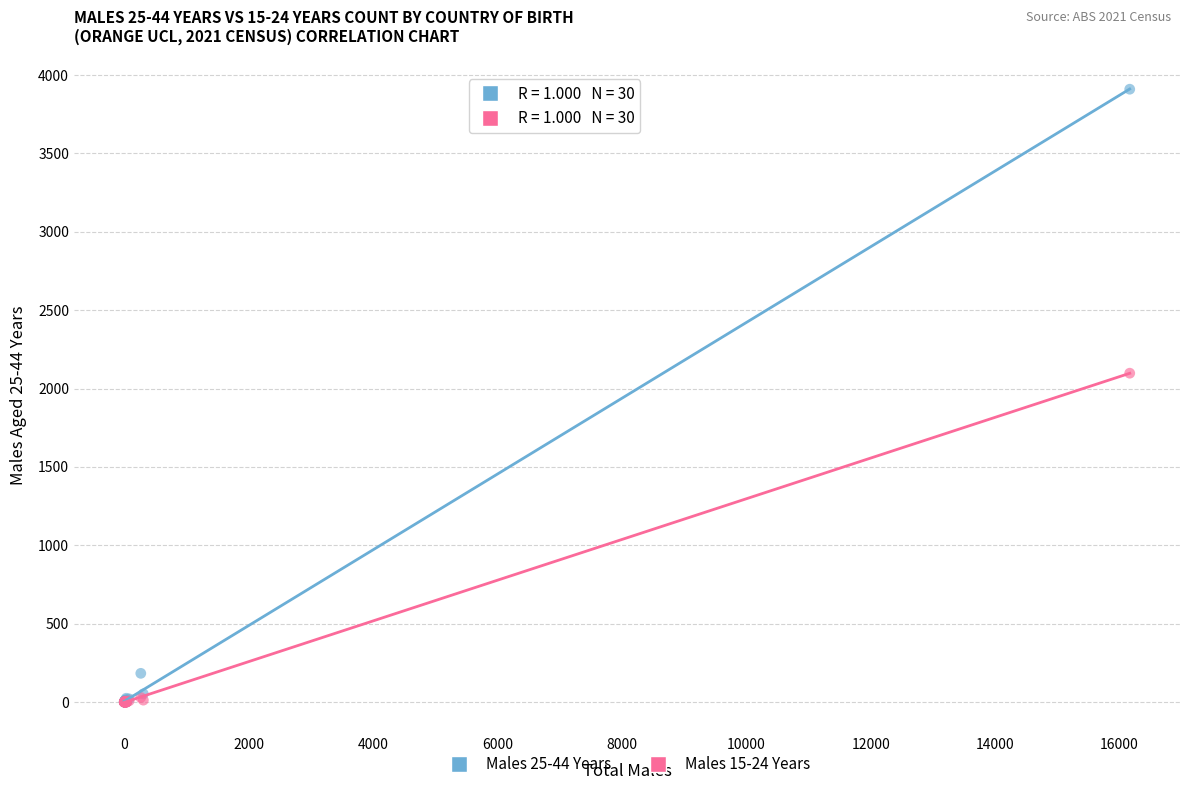

What are all the series names shown in the legend?

Males 25-44 Years, Males 15-24 Years